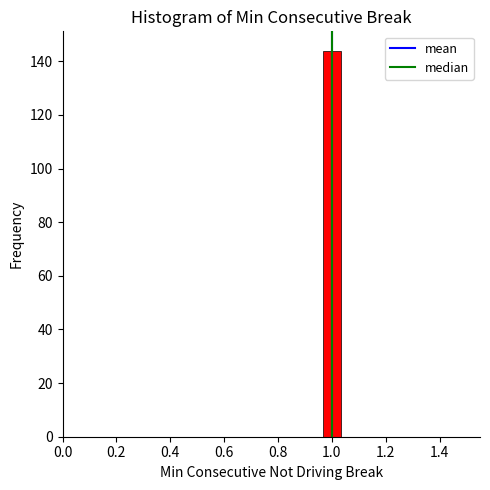

Around what value on the x-axis is the tallest bar? Give the approximate position of its centre, as read against the axis.

1.00